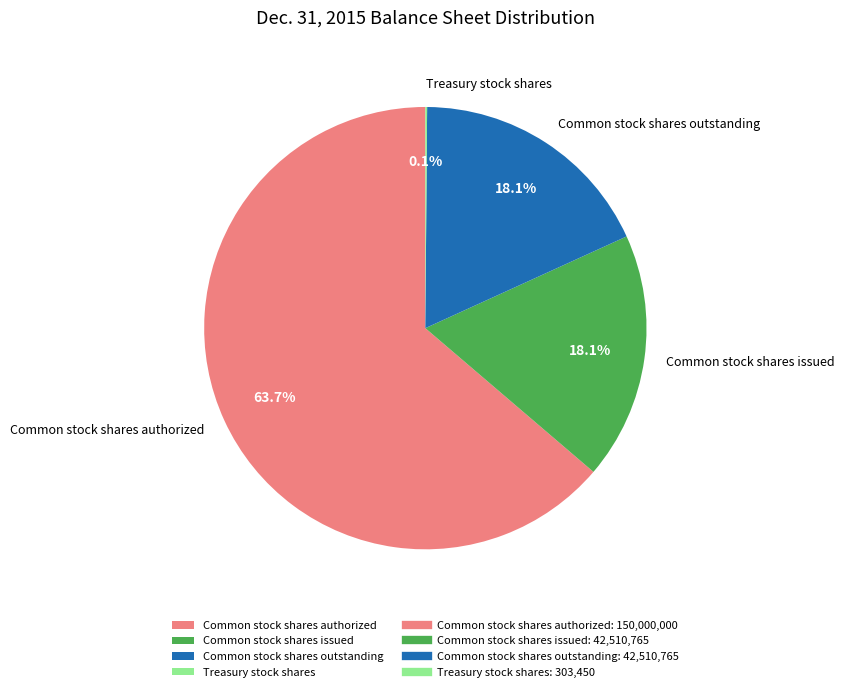

How much of the chart is everything except Common stock shares authorized?

36.3%